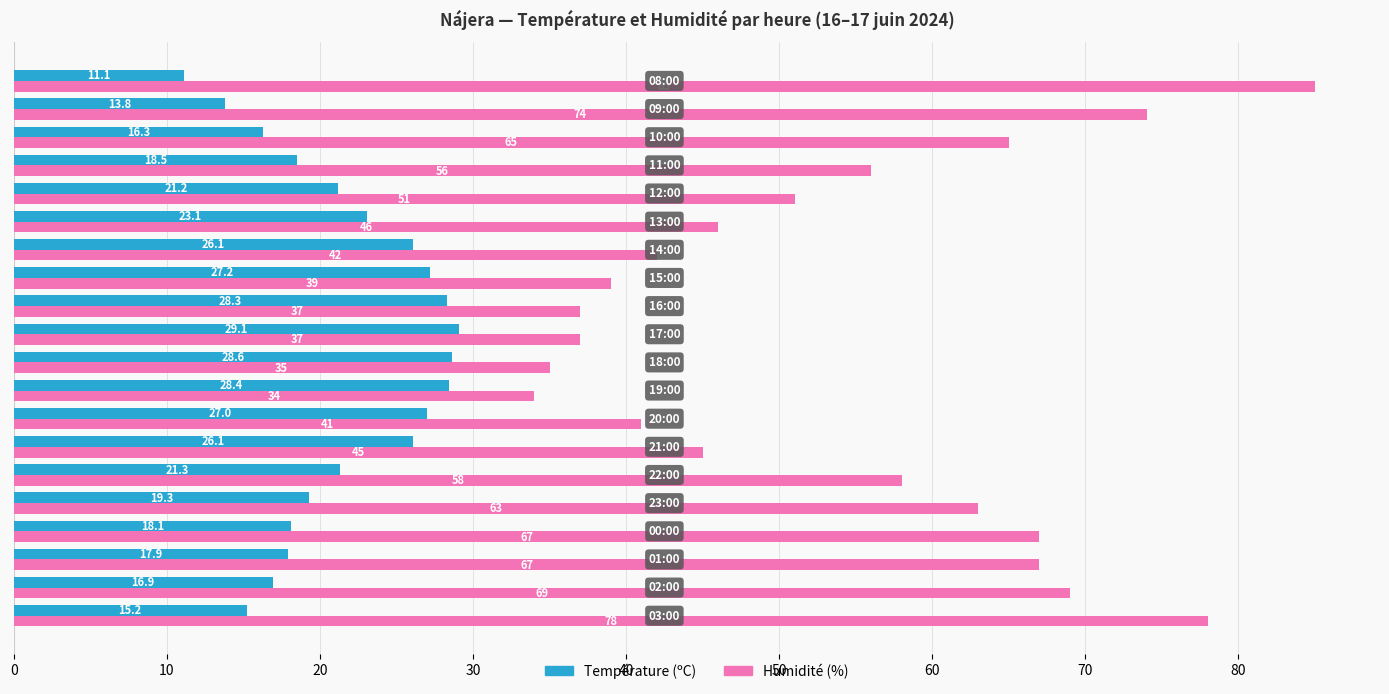

What are all the series names shown in the legend?

Température (ºC), Humidité (%)